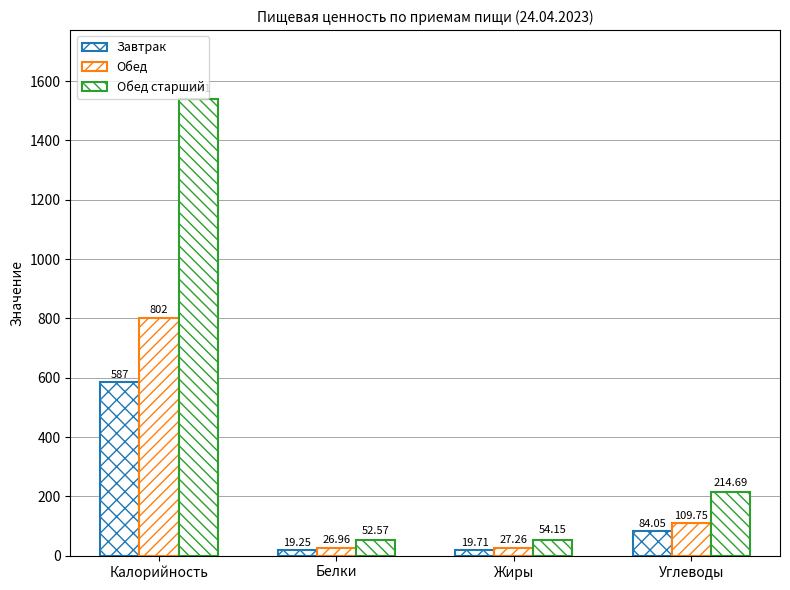

What is the value of the Обед старший bar at the 2nd from the left?

52.6